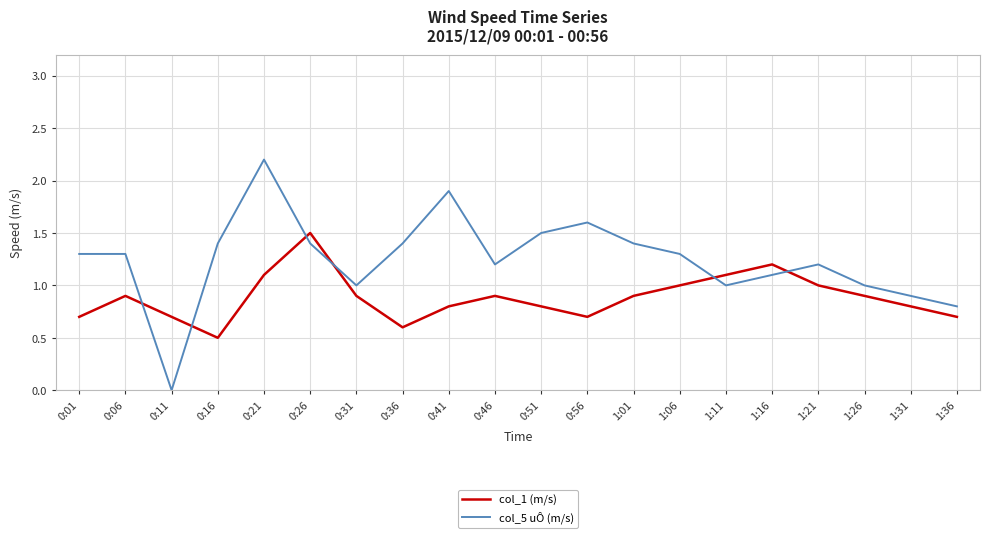

What value does the col_1 (m/s) series have at 0:51?

0.8